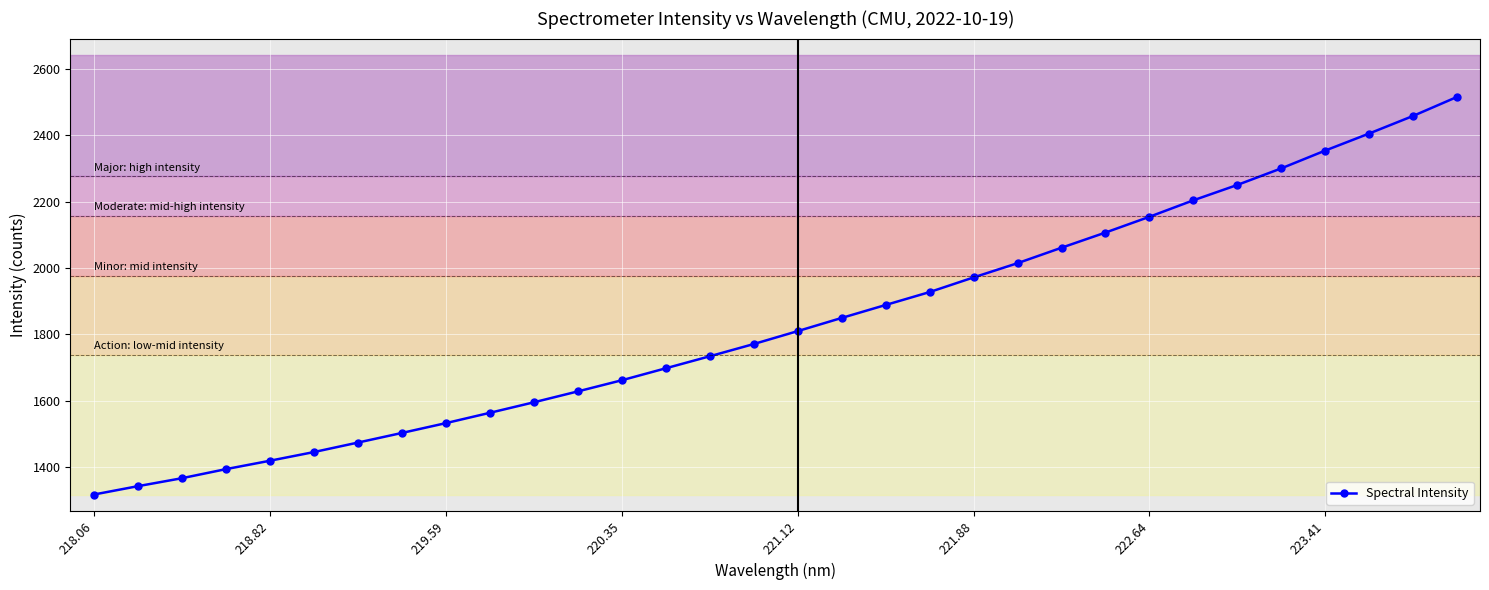

How many categories are shown in the chart?

32